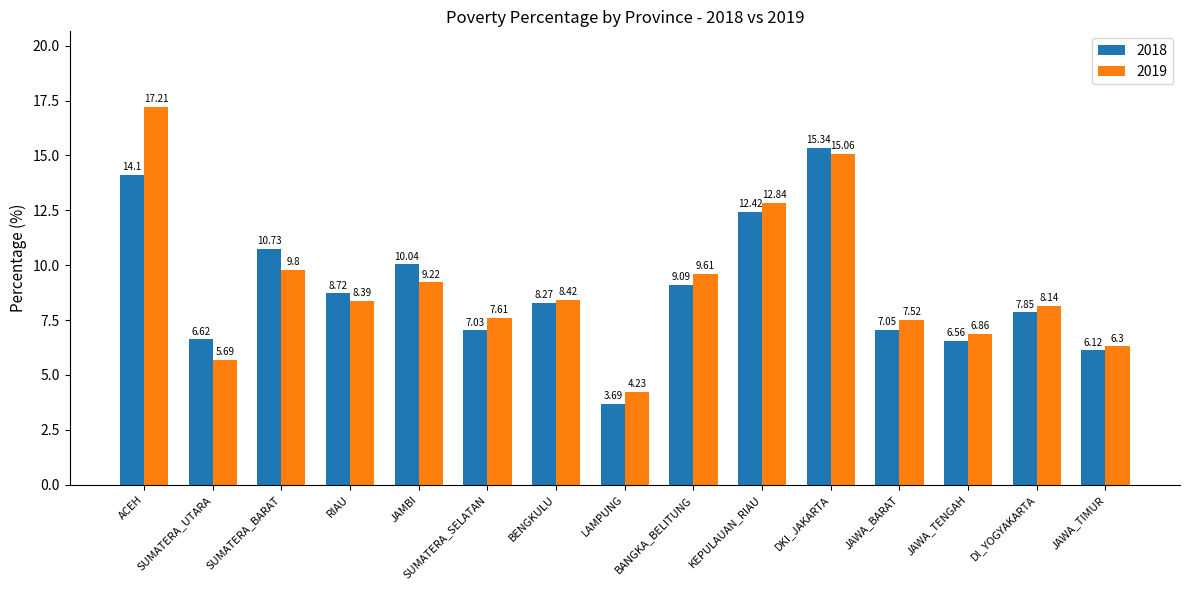

Which series has the largest total across all categories?

2019